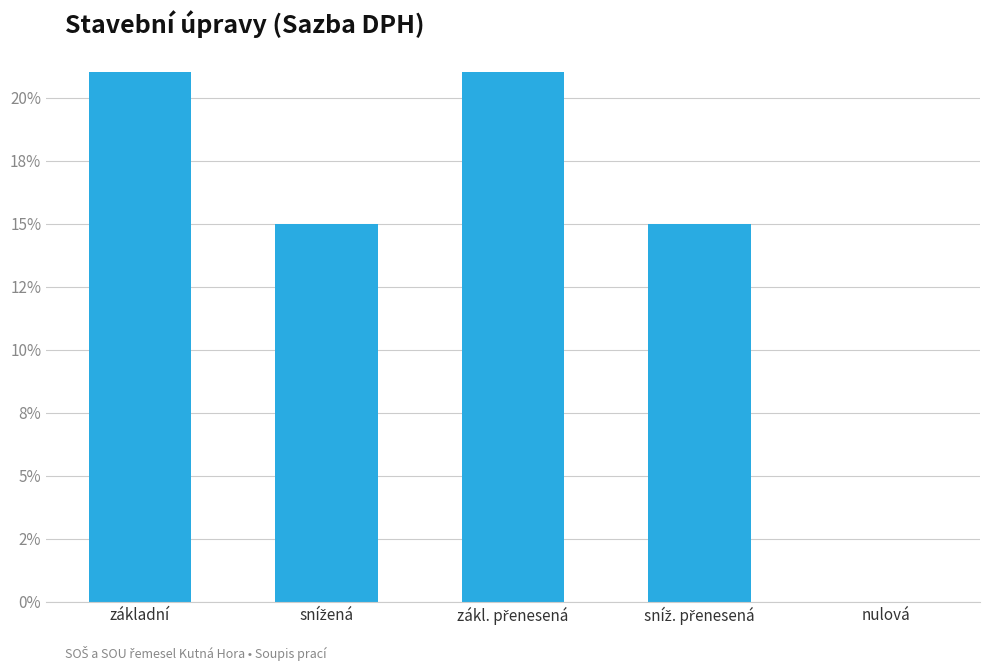

What is the maximum value shown in the chart?

0.2